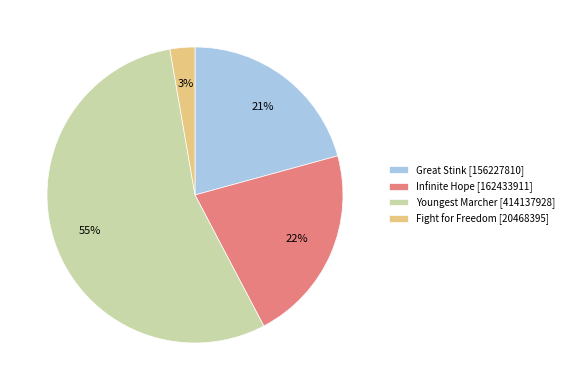

Combined, do Infinite Hope and Great Stink account for over 50%?

No